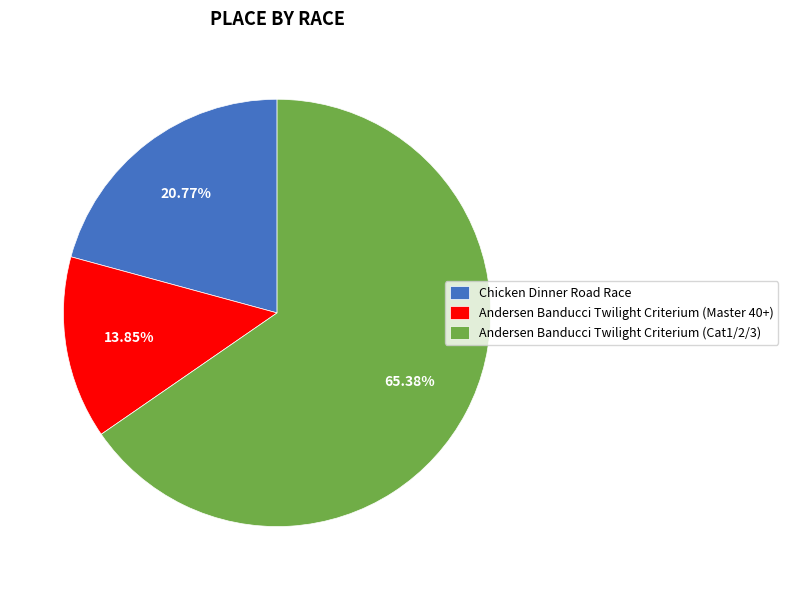

Which category has the smallest portion of the pie?

Andersen Banducci Twilight Criterium (Master 40+)